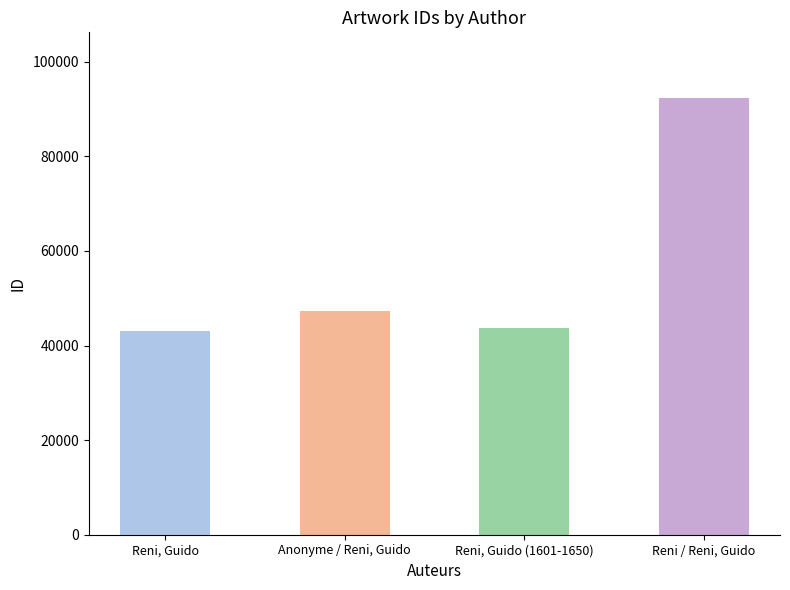

What is the difference between the second highest and minimum values?

4234